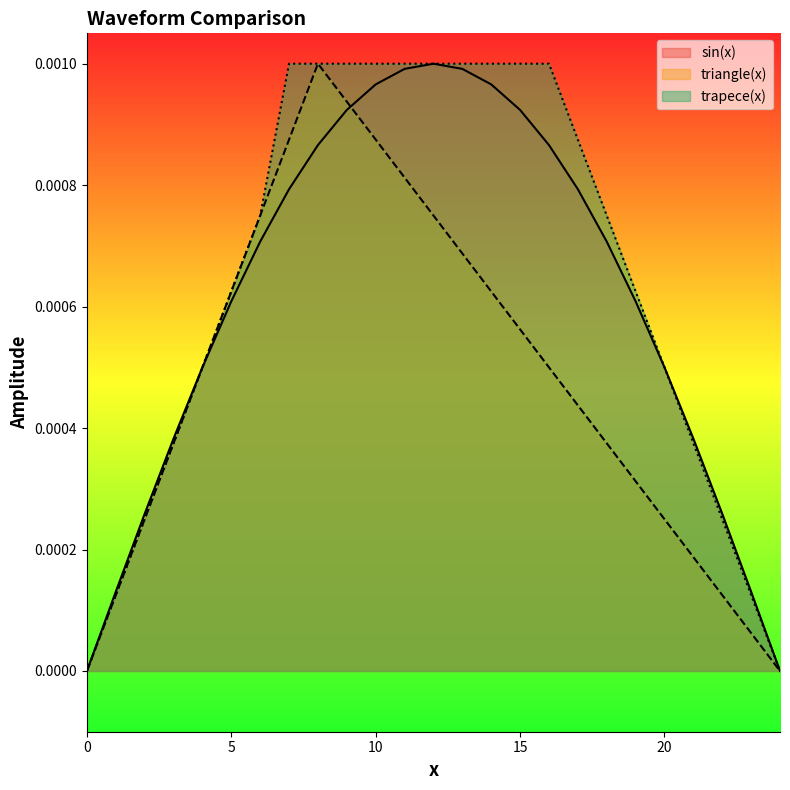

Rank the series by their maximum value, from highest to lowest.

sin(x), triangle(x), trapece(x)